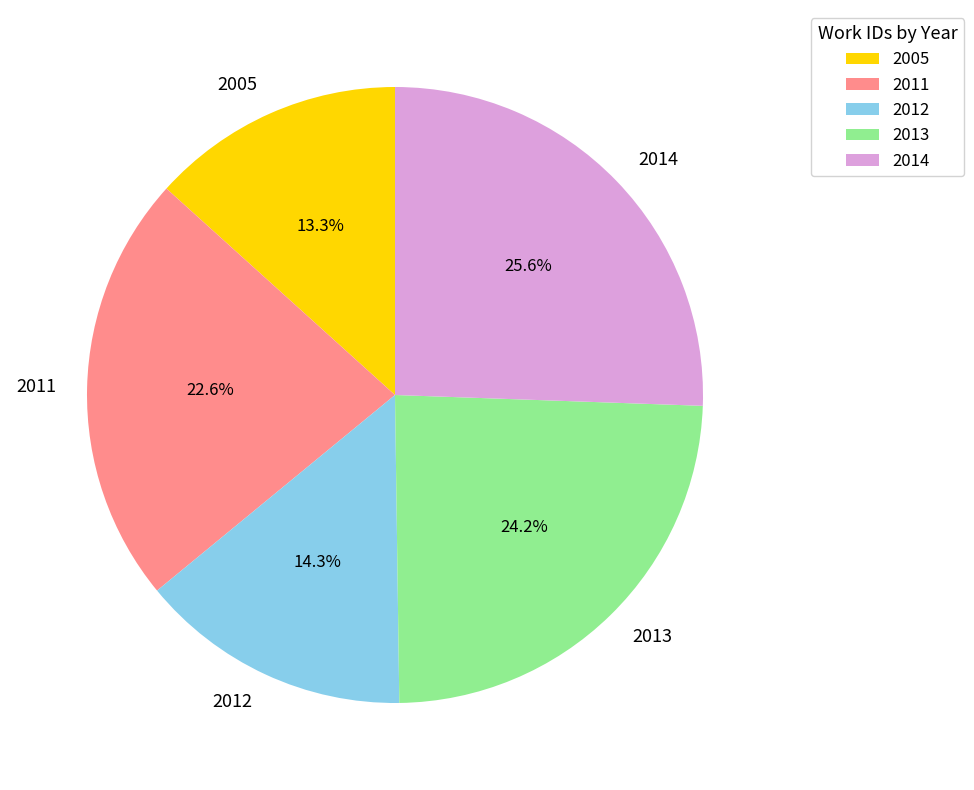

Is it true that 2014 is 37% of the pie?

False